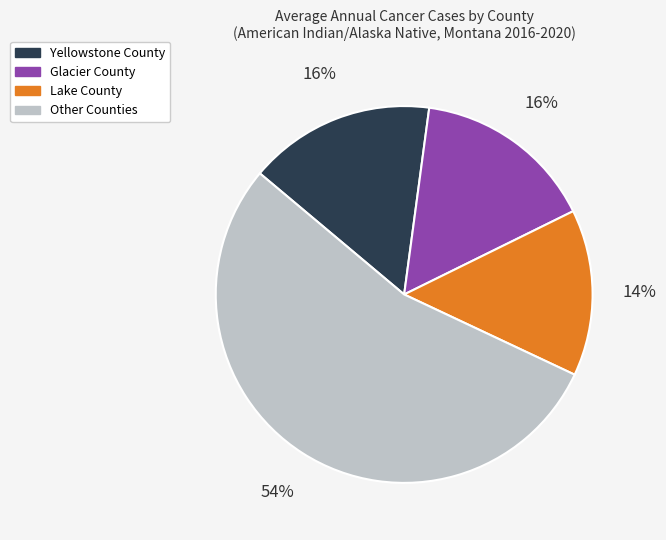

True or false: Lake County accounts for 1% of the total.

False